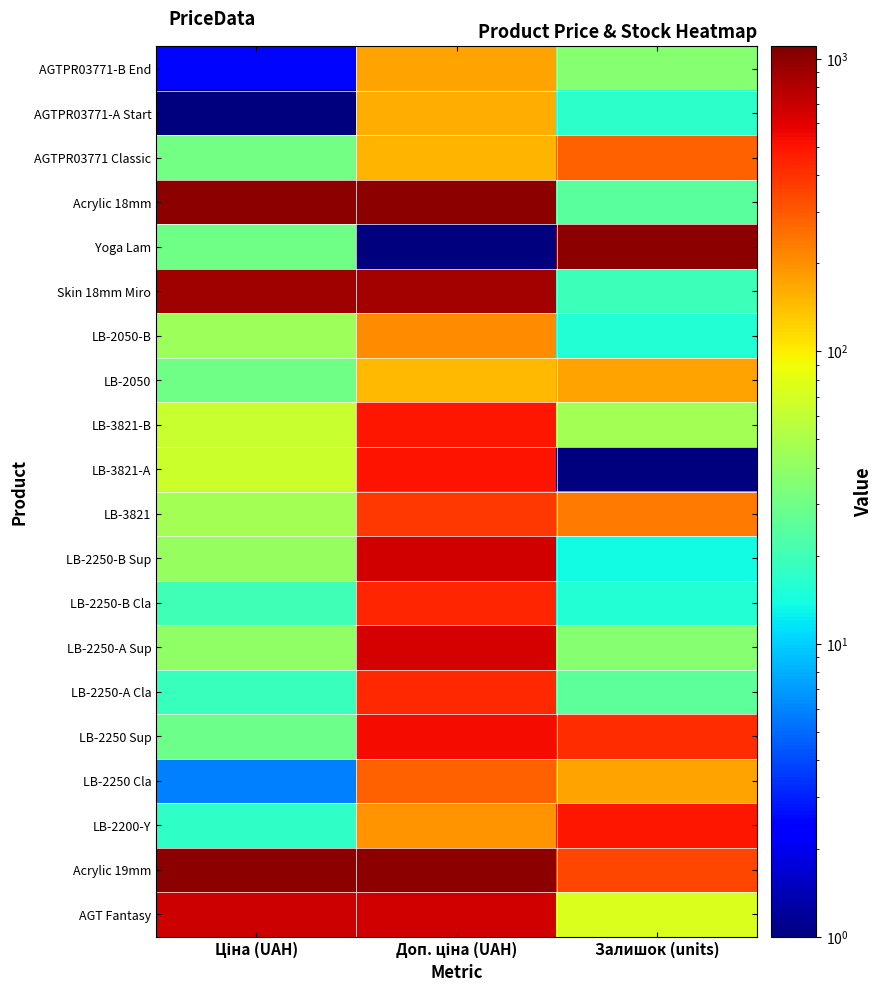

Reading left to right, list all the values displayed in this chart.

AGTPR03771-B End: Ціна (UAH)=2.5	Доп. ціна (UAH)=171.5	Залишок (units)=37.0
AGTPR03771-A Start: Ціна (UAH)=1.0	Доп. ціна (UAH)=158.5	Залишок (units)=16.9
AGTPR03771 Classic: Ціна (UAH)=31.4	Доп. ціна (UAH)=150.9	Залишок (units)=282.1
Acrylic 18mm: Ціна (UAH)=1001.0	Доп. ціна (UAH)=1001.0	Залишок (units)=24.6
Yoga Lam: Ціна (UAH)=29.9	Доп. ціна (UAH)=1.0	Залишок (units)=1001.0
Skin 18mm Miro: Ціна (UAH)=885.3	Доп. ціна (UAH)=875.3	Залишок (units)=19.7
LB-2050-B: Ціна (UAH)=43.9	Доп. ціна (UAH)=205.2	Залишок (units)=15.5
LB-2050: Ціна (UAH)=30.1	Доп. ціна (UAH)=145.5	Залишок (units)=175.5
LB-3821-B: Ціна (UAH)=63.1	Доп. ціна (UAH)=493.6	Залишок (units)=46.7
LB-3821-A: Ціна (UAH)=65.6	Доп. ціна (UAH)=509.9	Залишок (units)=1.0
LB-3821: Ціна (UAH)=46.7	Доп. ціна (UAH)=386.9	Залишок (units)=231.5
LB-2250-B Sup: Ціна (UAH)=41.9	Доп. ціна (UAH)=672.3	Залишок (units)=13.5
LB-2250-B Cla: Ціна (UAH)=20.1	Доп. ціна (UAH)=436.0	Залишок (units)=15.5
LB-2250-A Sup: Ціна (UAH)=39.4	Доп. ціна (UAH)=645.1	Залишок (units)=36.3
LB-2250-A Cla: Ціна (UAH)=19.1	Доп. ціна (UAH)=425.2	Залишок (units)=25.9
LB-2250 Sup: Ціна (UAH)=29.4	Доп. ціна (UAH)=536.5	Залишок (units)=420.5
LB-2250 Cla: Ціна (UAH)=5.9	Доп. ціна (UAH)=281.2	Залишок (units)=173.4
LB-2200-Y: Ціна (UAH)=17.2	Доп. ціна (UAH)=194.6	Залишок (units)=497.4
Acrylic 19mm: Ціна (UAH)=1001.0	Доп. ціна (UAH)=1001.0	Залишок (units)=339.5
AGT Fantasy: Ціна (UAH)=685.5	Доп. ціна (UAH)=658.1	Залишок (units)=74.7